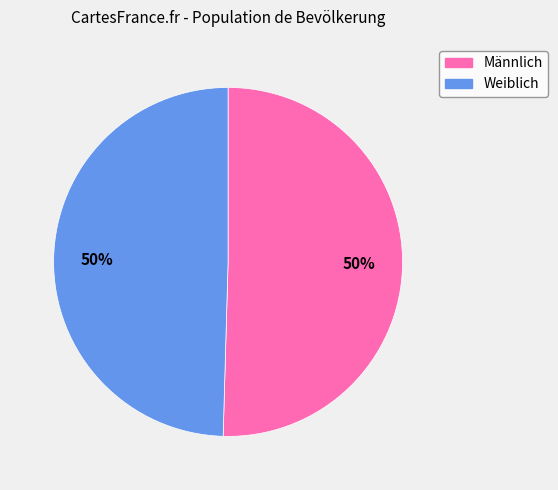

To the nearest percent, what portion does Männlich represent?

50%